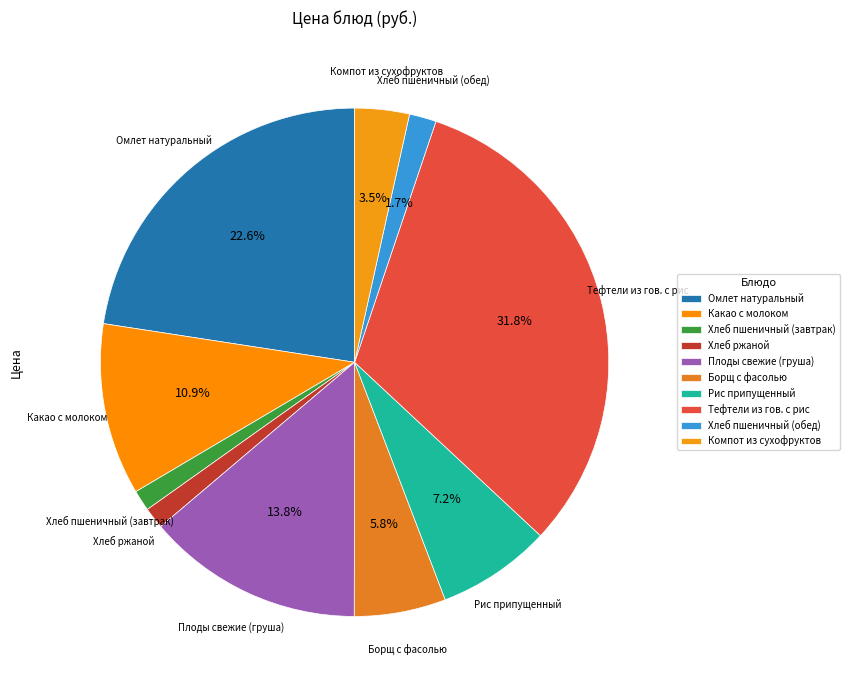

Do Тефтели из гов. с рис and Плоды свежие (груша) together represent more than half of the pie?

No